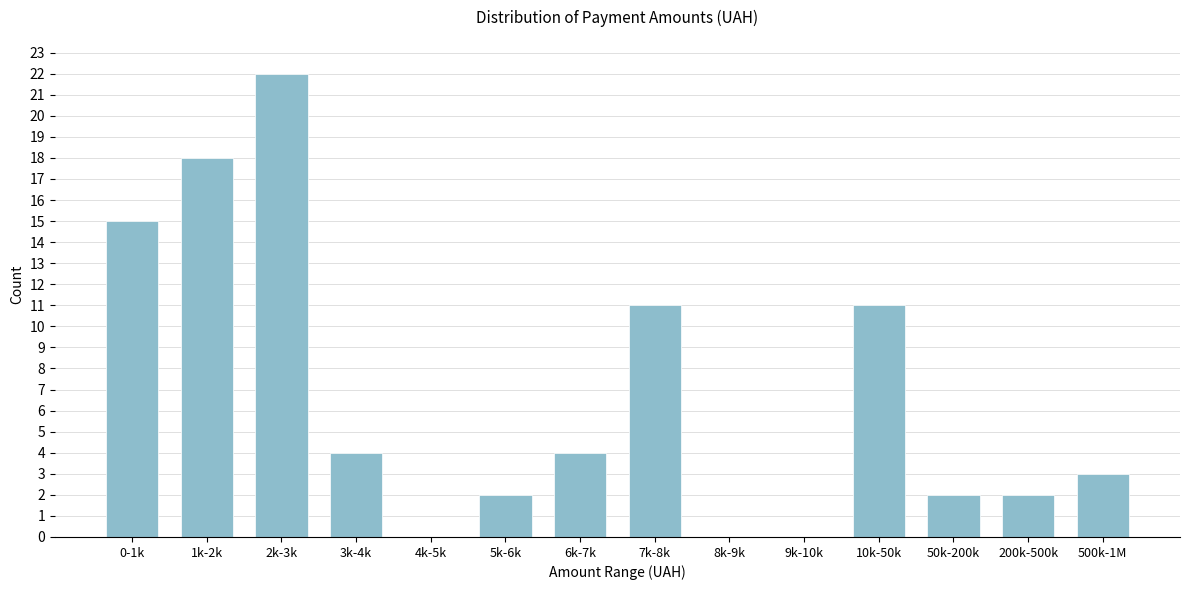

Which label corresponds to the largest value in the chart?

2k-3k